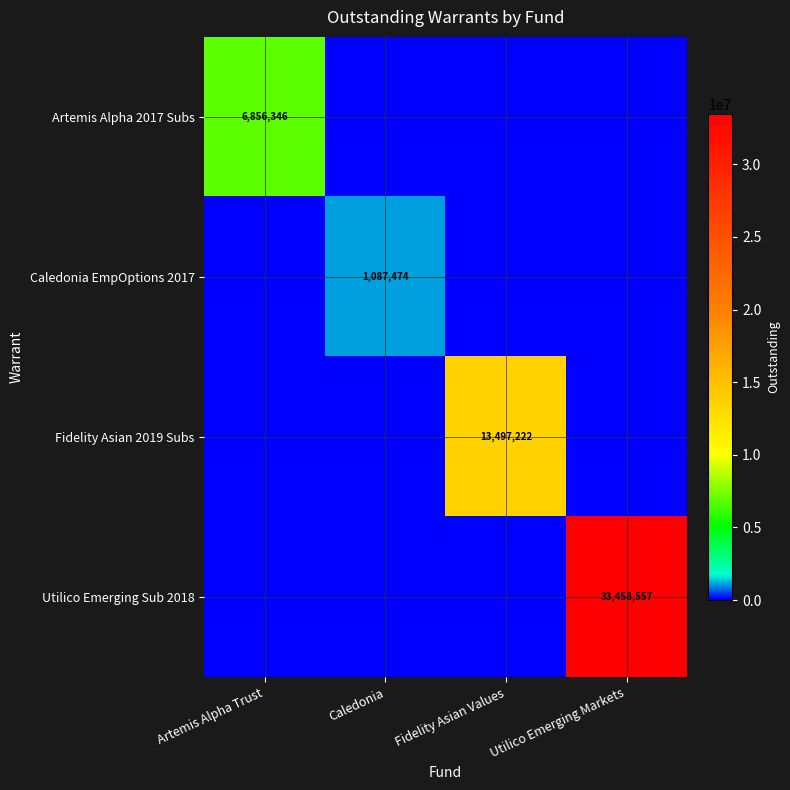

List the series in order of their overall mean, highest first.

Utilico Emerging Sub 2018, Fidelity Asian 2019 Subs, Artemis Alpha 2017 Subs, Caledonia EmpOptions 2017